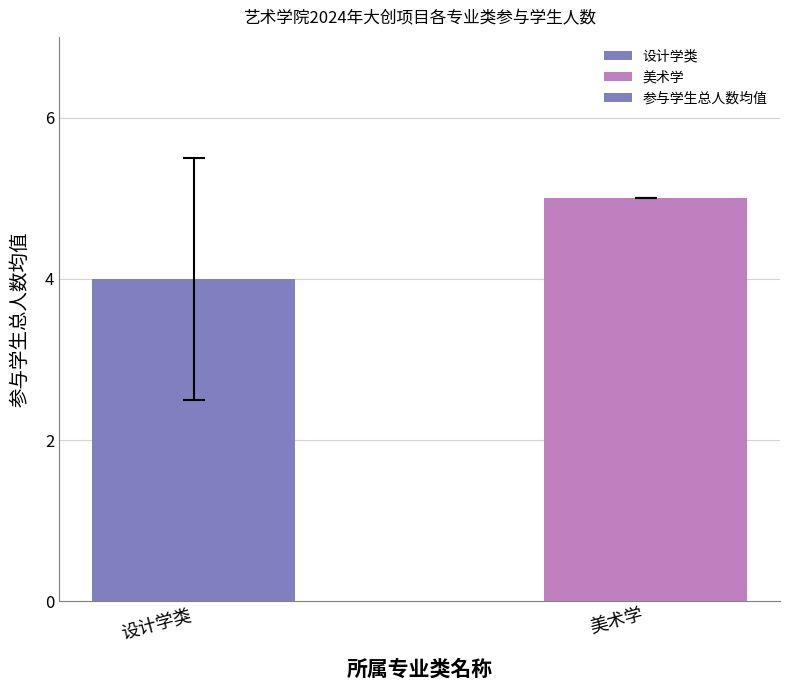

True or false: the data shows 5 at 美术学.

True